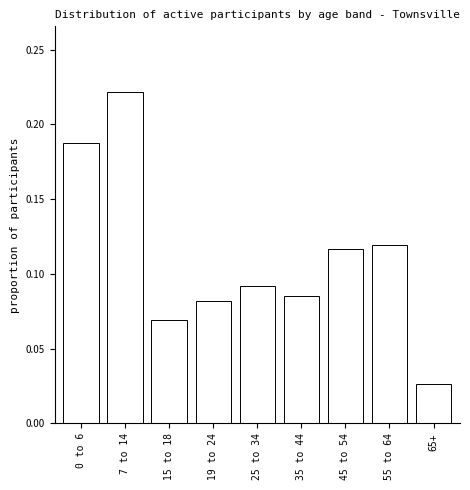

Is it true that the value at 0 to 6 is 0.3?

False